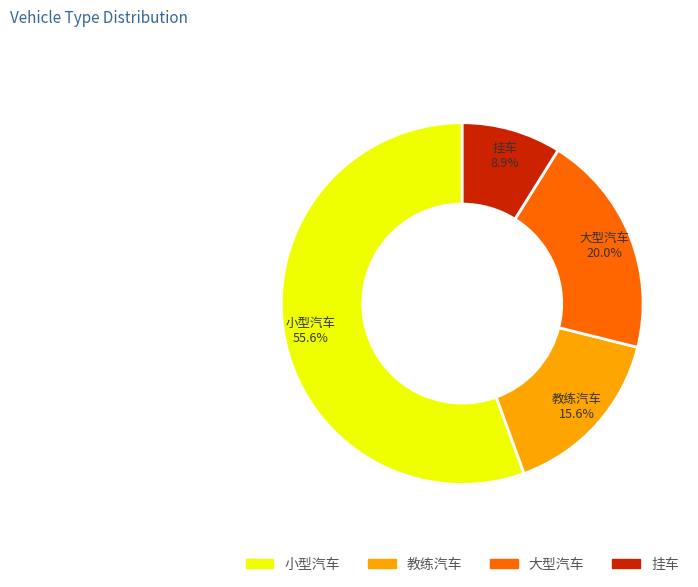

To the nearest percent, what is the combined percentage of 教练汽车 and 挂车?

24%